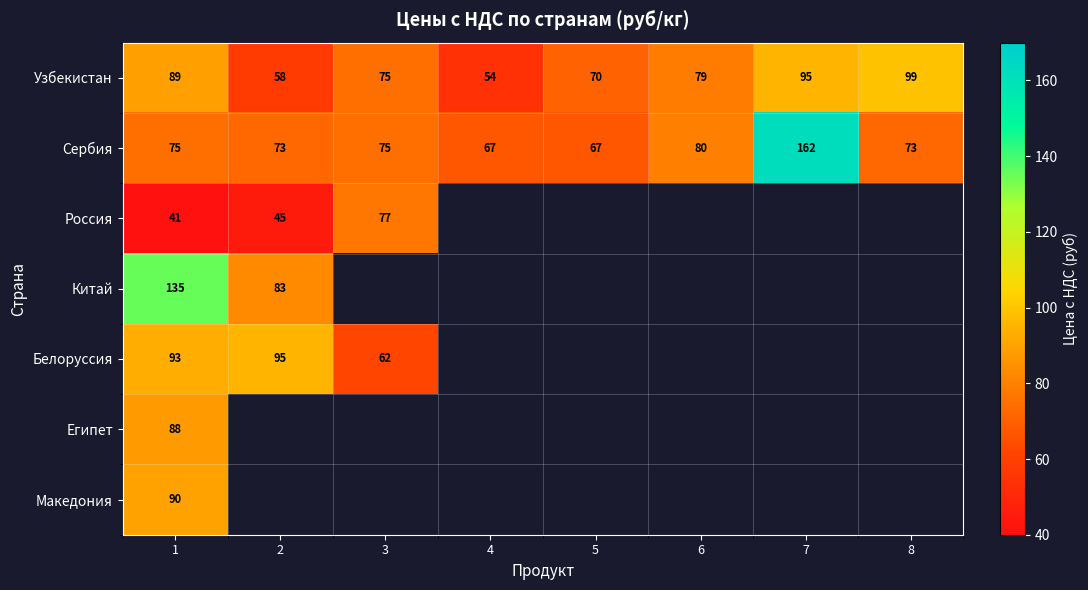

At which label is Узбекистан closest to 76?

3